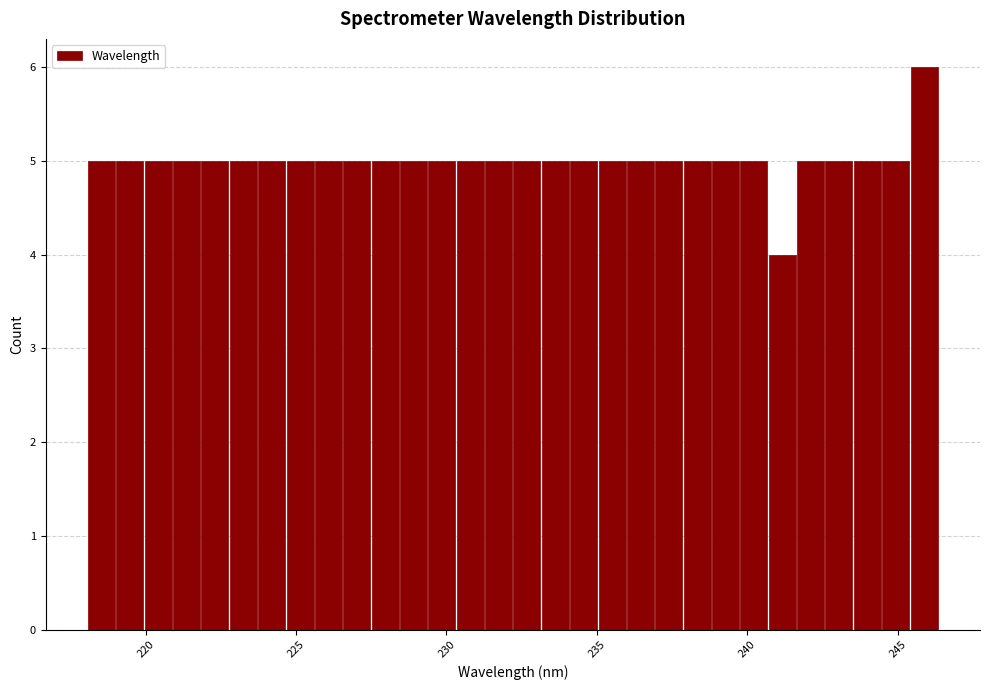

Read against the x-axis, roughly where is the centre of the tallest bar?

246.0